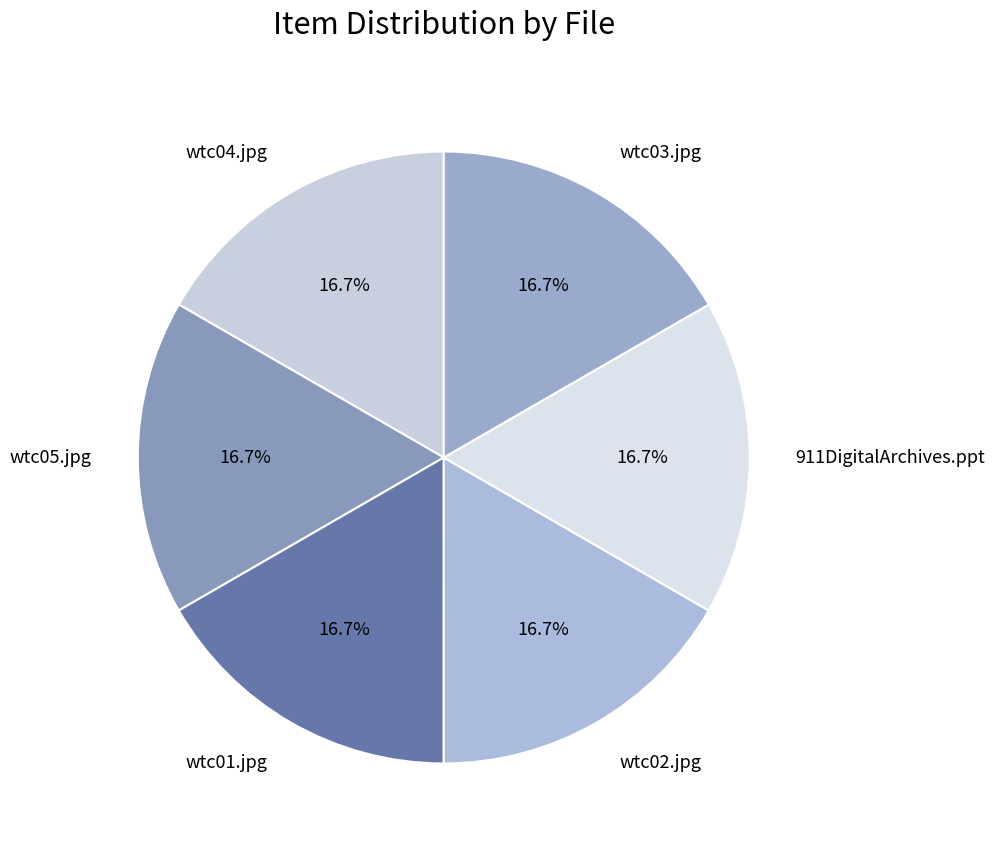

True or false: wtc03.jpg accounts for 17% of the total.

True